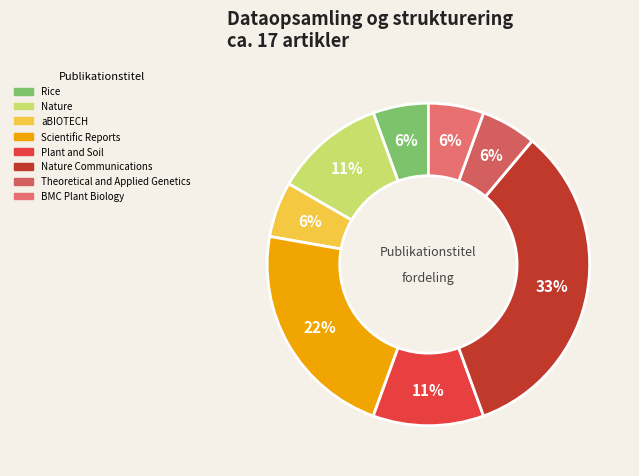

What is the smallest slice in the pie chart?

Rice